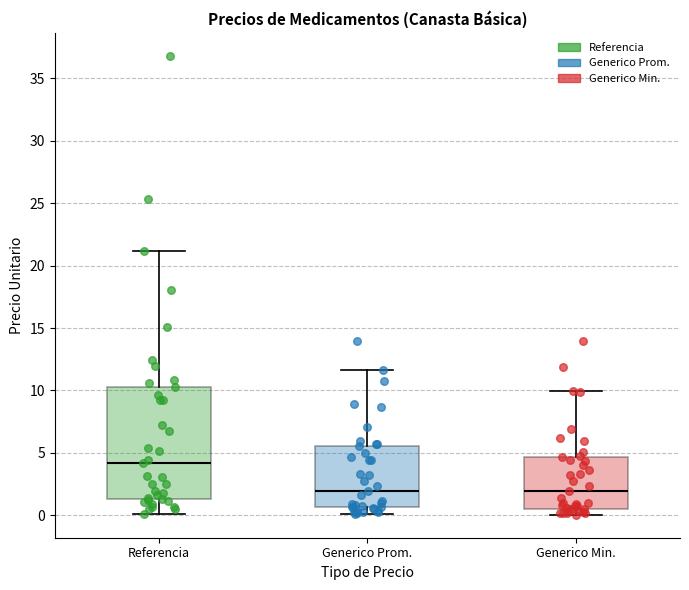

Which box is the tallest, from its lower edge to its upper edge?

Referencia